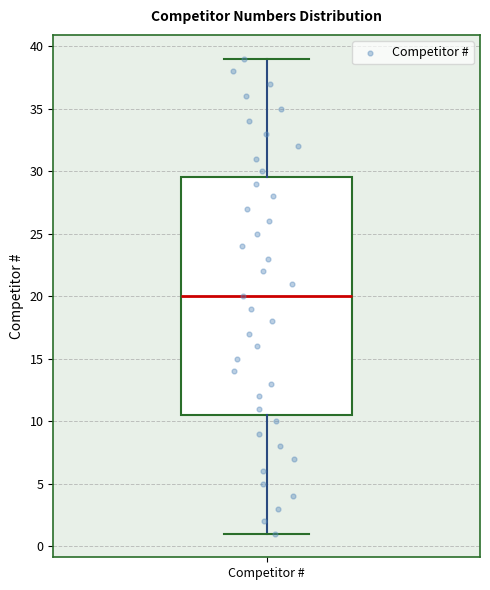

Transcribe this box plot: give where the median line is, the range the box spans, and where the two whiskers end, as read against the y-axis. The values are not printed on the chart, so give them approximately, as read against the axis.

median 20.0, box 10.5 to 29.5, whiskers 1.0 to 39.0